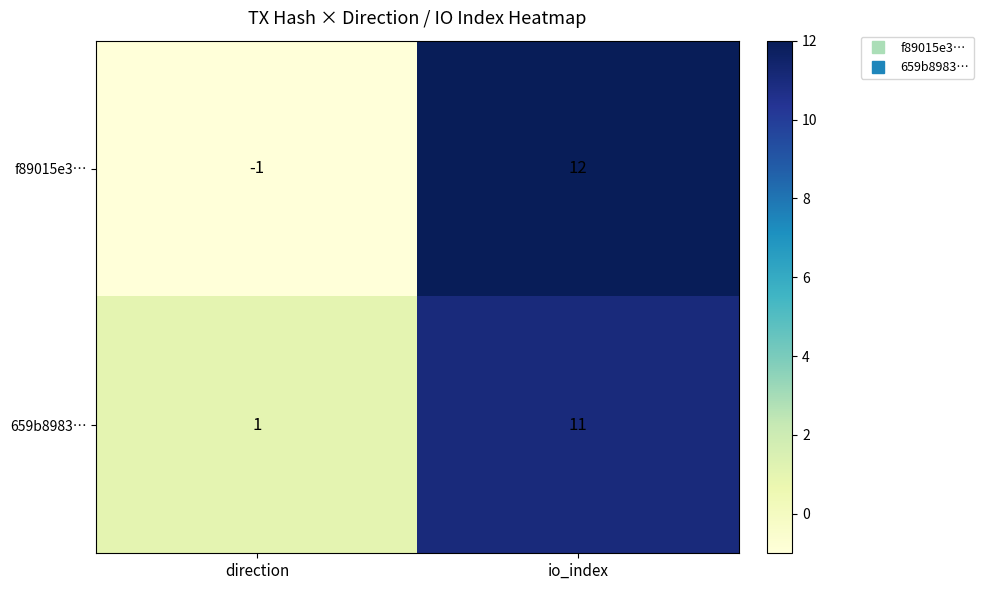

The value of f89015e3… at io_index is 3. True or false?

False